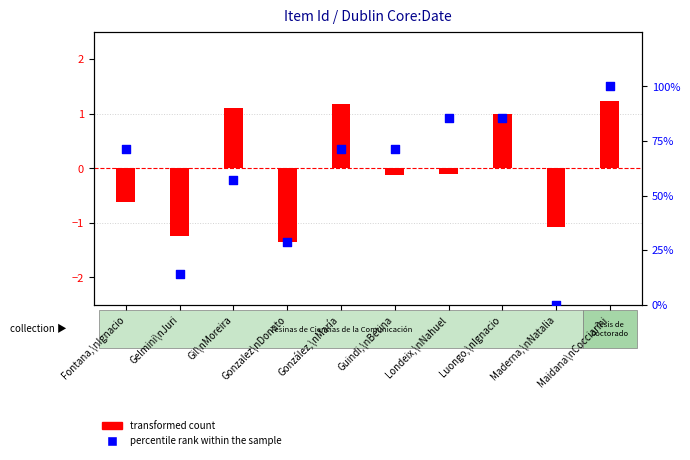

At how many categories does at least one series exceed 65?

6